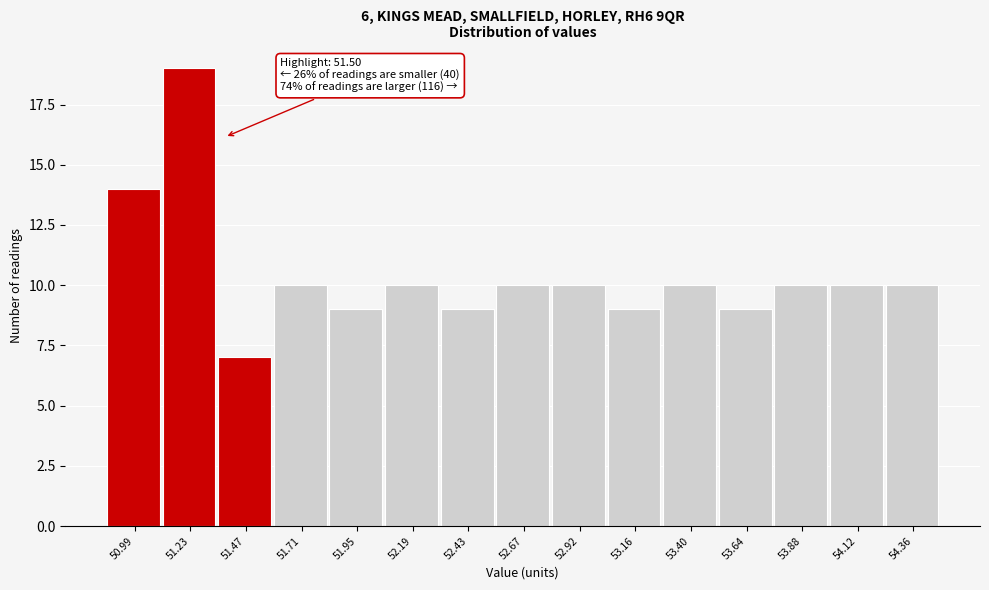

Reading left to right, list all the values displayed in this chart.

50.99=14	51.23=19	51.47=7	51.71=10	51.95=9	52.19=10	52.43=9	52.67=10	52.92=10	53.16=9	53.40=10	53.64=9	53.88=10	54.12=10	54.36=10